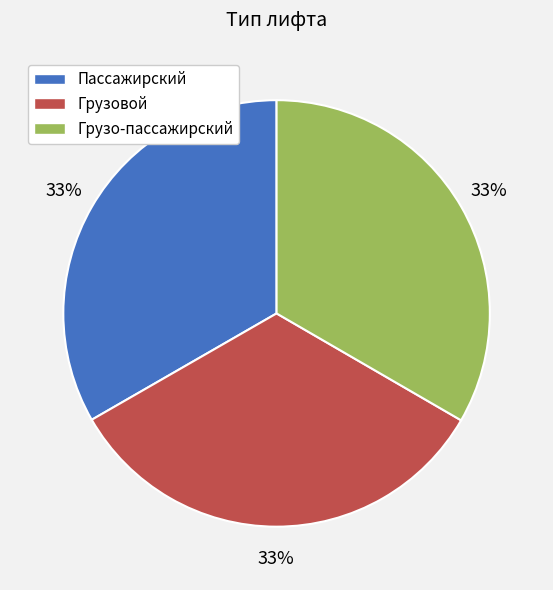

What percentage is the Пассажирский slice, to the nearest percent?

33%